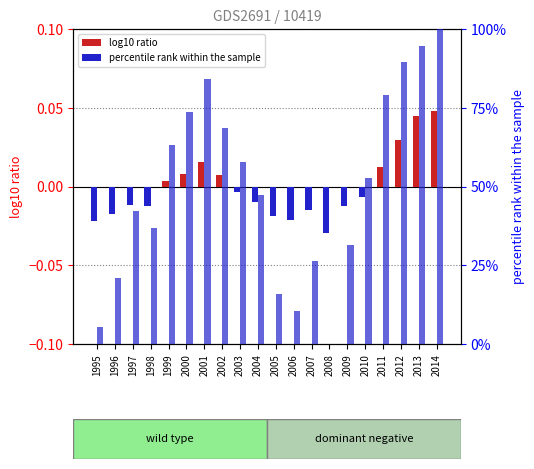

Reading left to right, what are all the values shown in this chart?

log10 ratio: -0.0	-0.0	-0.0	-0.0	0.0	0.0	0.0	0.0	-0.0	-0.0	-0.0	-0.0	-0.0	-0.0	-0.0	-0.0	0.0	0.0	0.0	0.0
percentile rank within the sample: 5.3	21.1	42.1	36.8	63.2	73.7	84.2	68.4	57.9	47.4	15.8	10.5	26.3	0.0	31.6	52.6	78.9	89.5	94.7	100.0